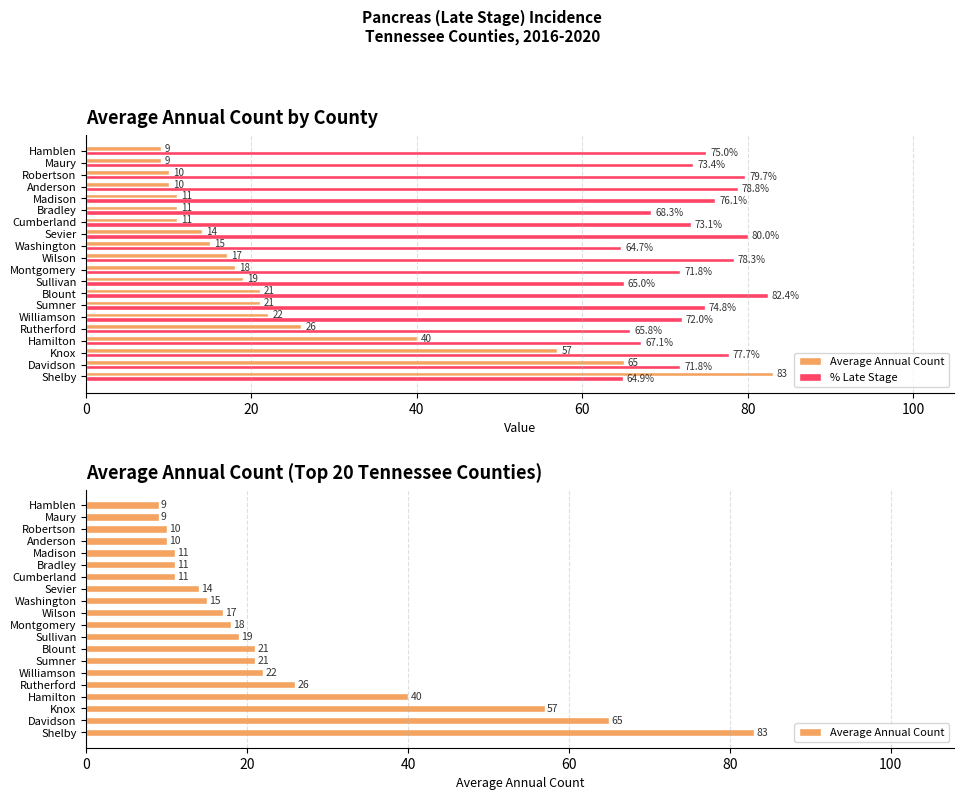

What is the minimum value for Average Annual Count?

9.0